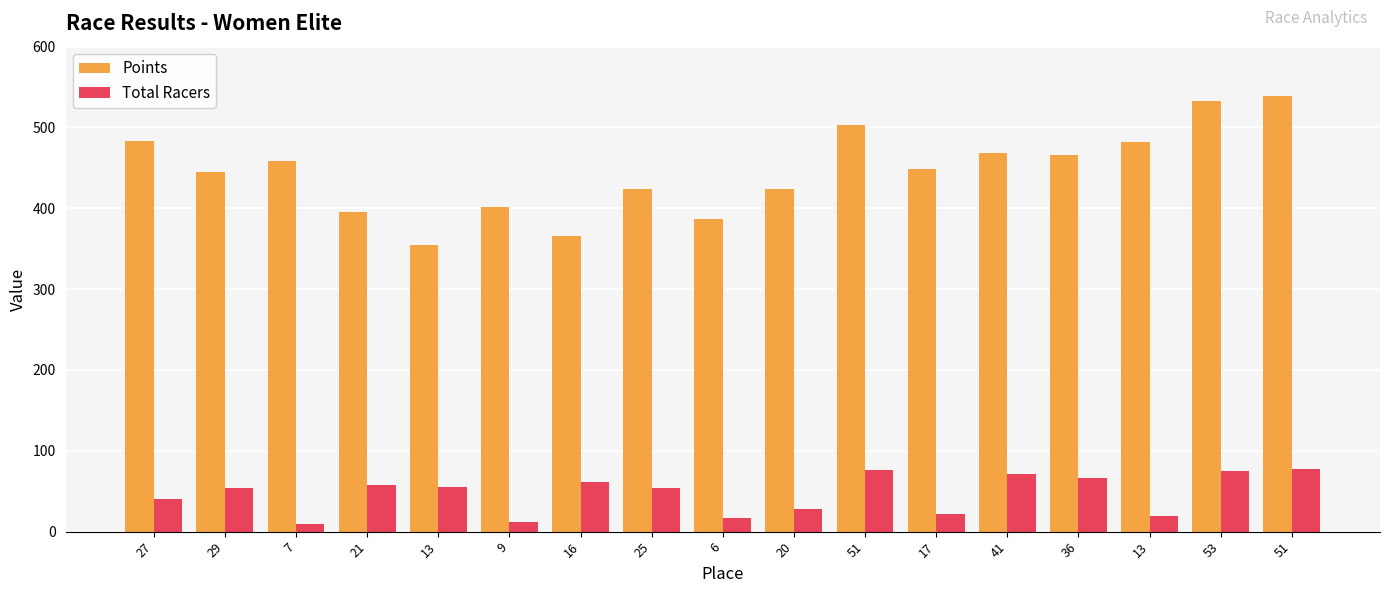

Is it true that Points equals 502.9 at 51?

True